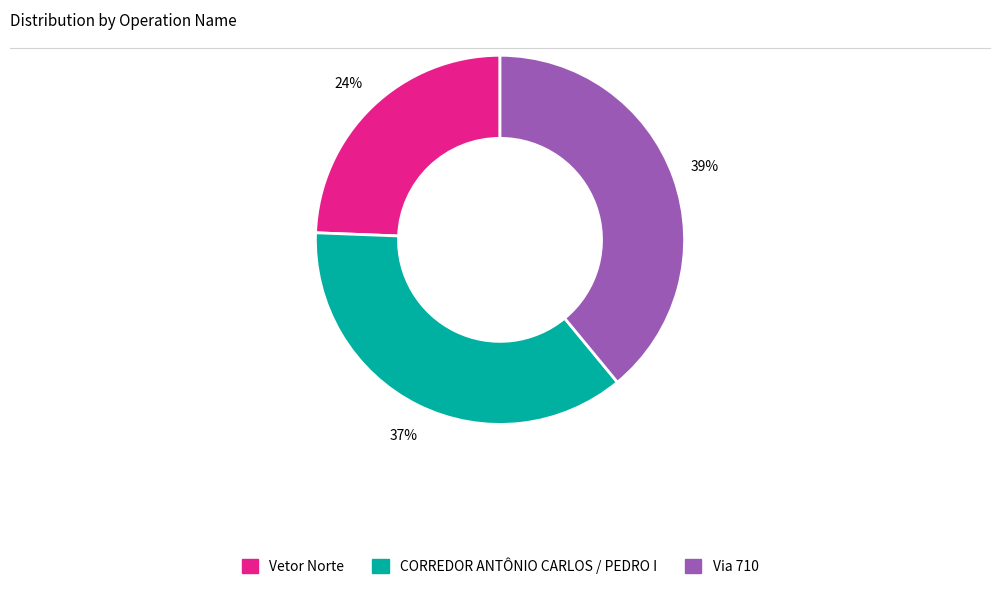

Which slice is the largest?

Via 710